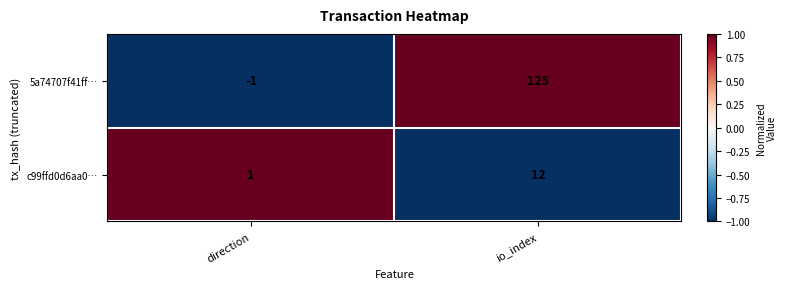

Where is 5a74707f41ff… nearest to the value 62?

direction